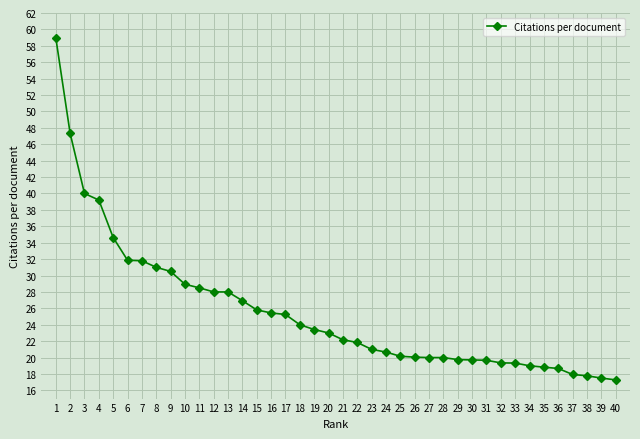

How many lines are shown in the chart?

1